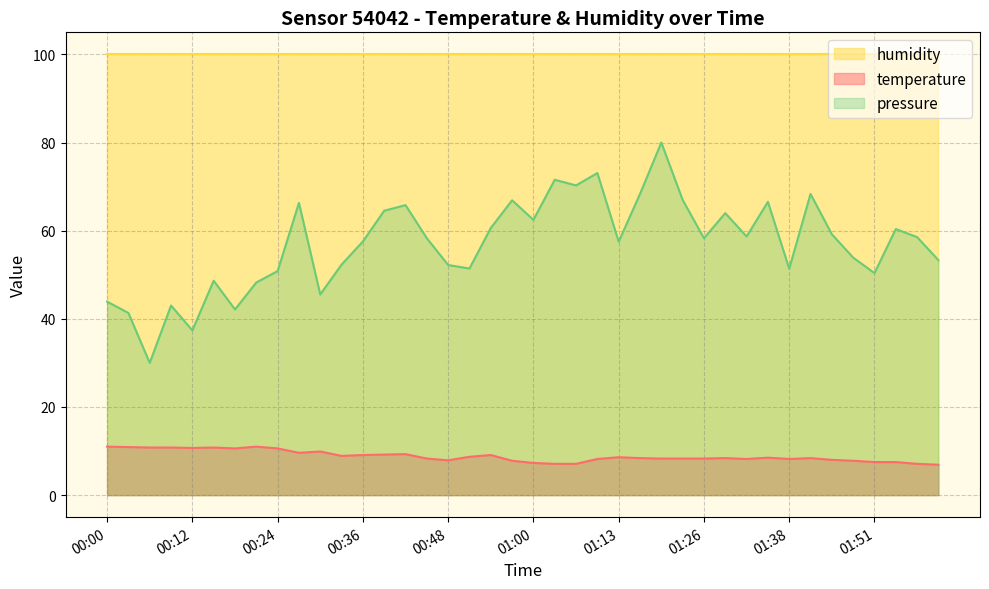

What is the maximum value shown in the chart?

100.0